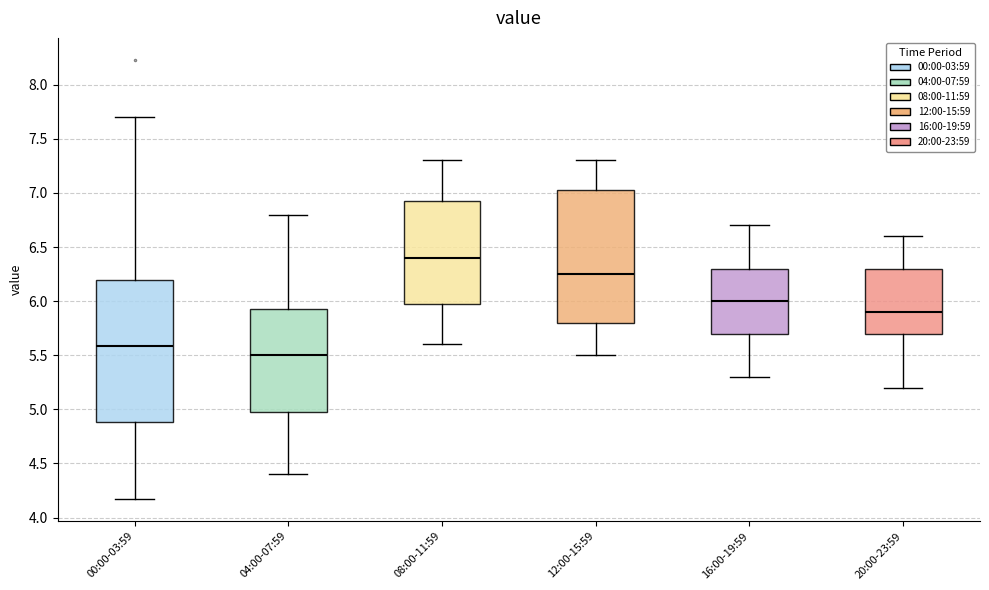

Where does the median line of the box for 16:00-19:59 sit on the y-axis? The values are not printed on the chart, so give them approximately, as read against the axis.

6.00